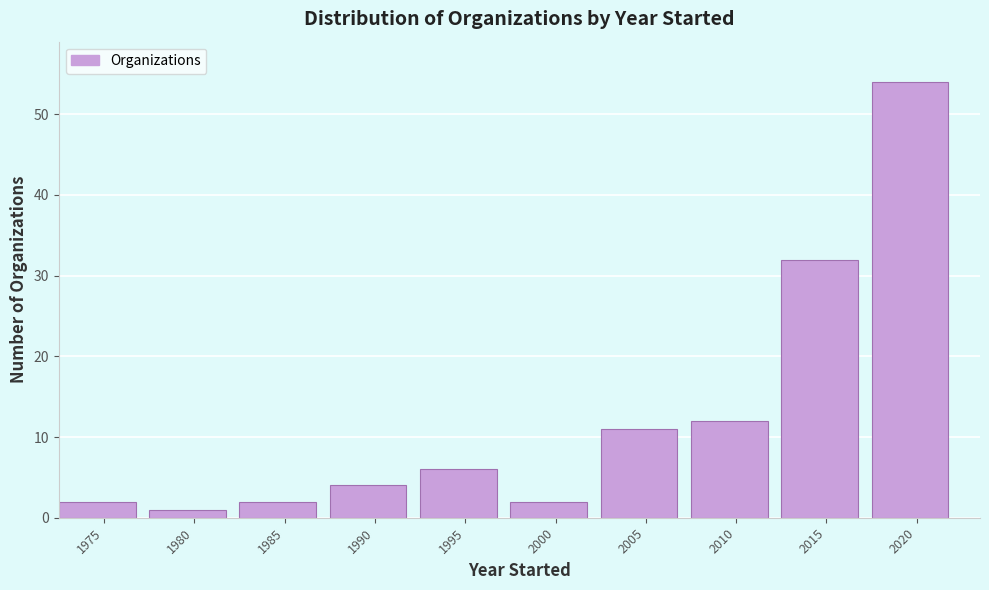

Reading right to left, list all the values displayed in this chart.

54	32	12	11	2	6	4	2	1	2